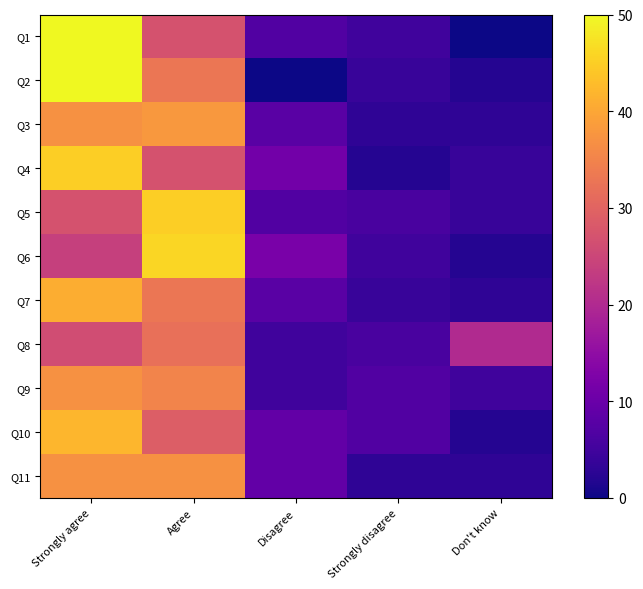

Reading left to right, list all the values displayed in this chart.

Q1: Strongly agree=50	Agree=27	Disagree=7	Strongly disagree=5	Don't know=0
Q2: Strongly agree=50	Agree=33	Disagree=0	Strongly disagree=4	Don't know=2
Q3: Strongly agree=37	Agree=38	Disagree=8	Strongly disagree=3	Don't know=3
Q4: Strongly agree=45	Agree=27	Disagree=11	Strongly disagree=2	Don't know=4
Q5: Strongly agree=27	Agree=45	Disagree=7	Strongly disagree=6	Don't know=4
Q6: Strongly agree=24	Agree=46	Disagree=12	Strongly disagree=5	Don't know=2
Q7: Strongly agree=41	Agree=33	Disagree=8	Strongly disagree=4	Don't know=3
Q8: Strongly agree=26	Agree=32	Disagree=5	Strongly disagree=6	Don't know=20
Q9: Strongly agree=37	Agree=35	Disagree=5	Strongly disagree=7	Don't know=5
Q10: Strongly agree=42	Agree=29	Disagree=9	Strongly disagree=7	Don't know=2
Q11: Strongly agree=37	Agree=37	Disagree=9	Strongly disagree=3	Don't know=3